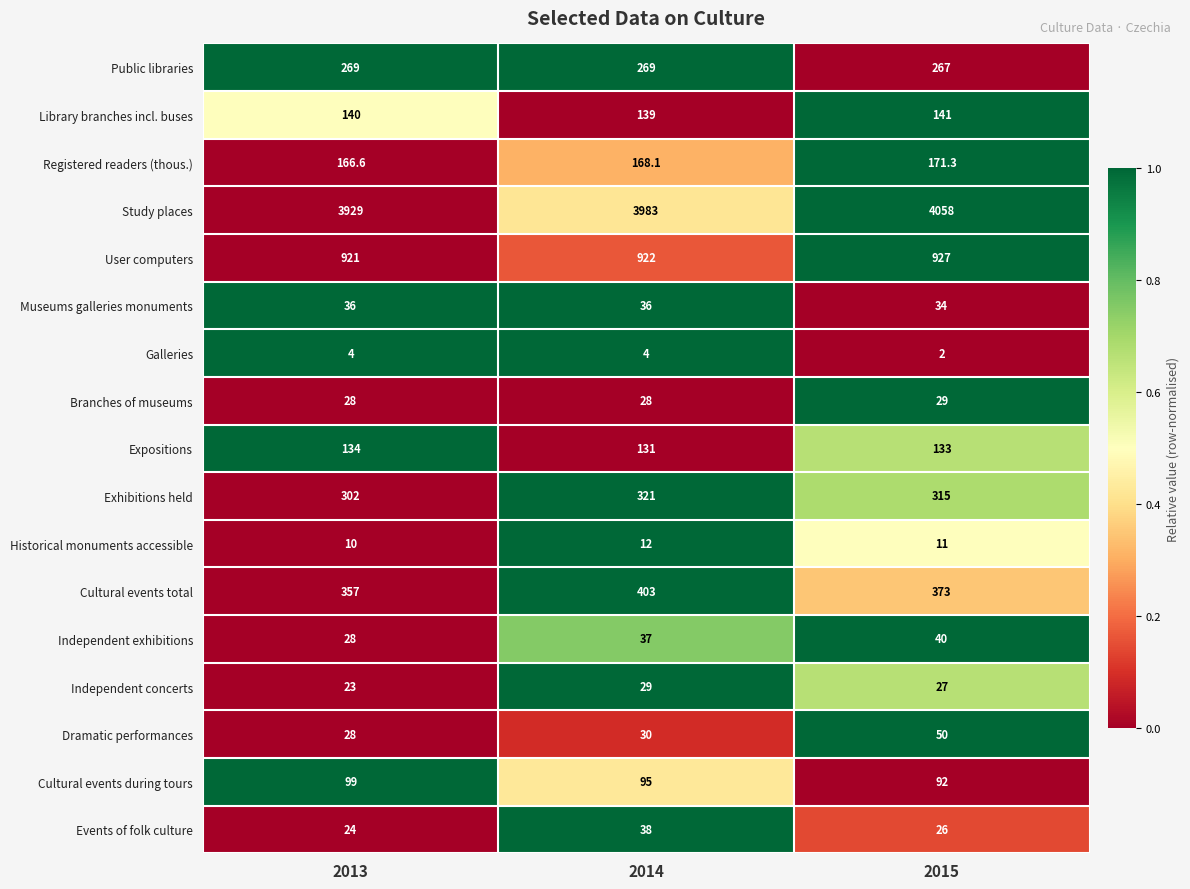

Is the value of Public libraries at 2014 greater than the value of Events of folk culture at 2015?

Yes